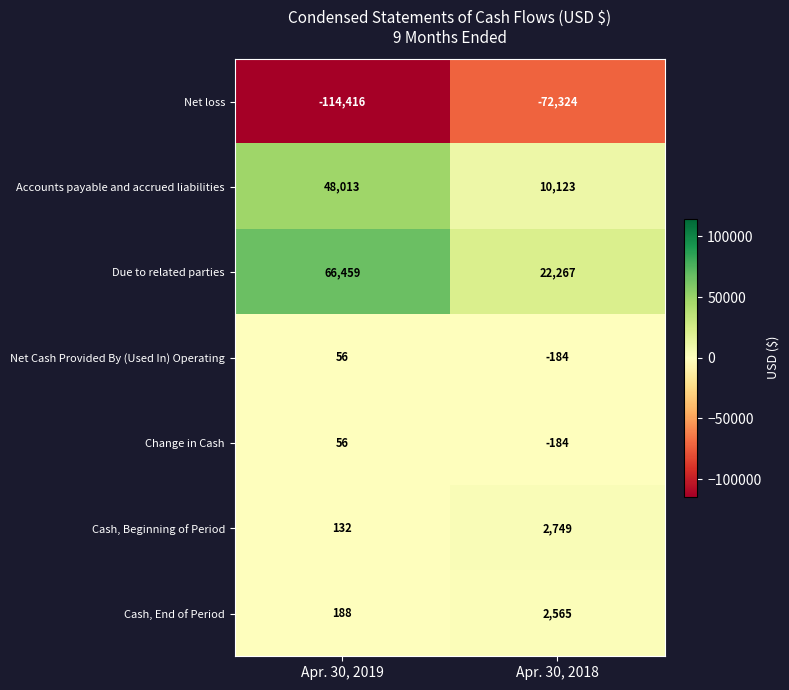

Is it true that Due to related parties equals 38726 at Apr. 30, 2018?

False